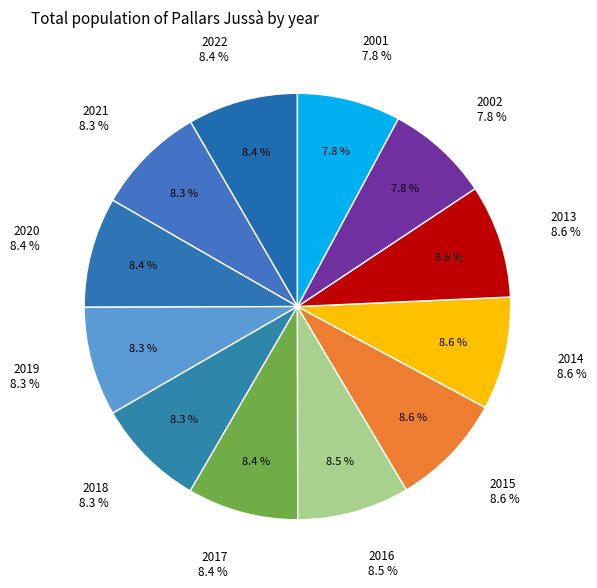

To the nearest percent, what portion does 2016 represent?

9%